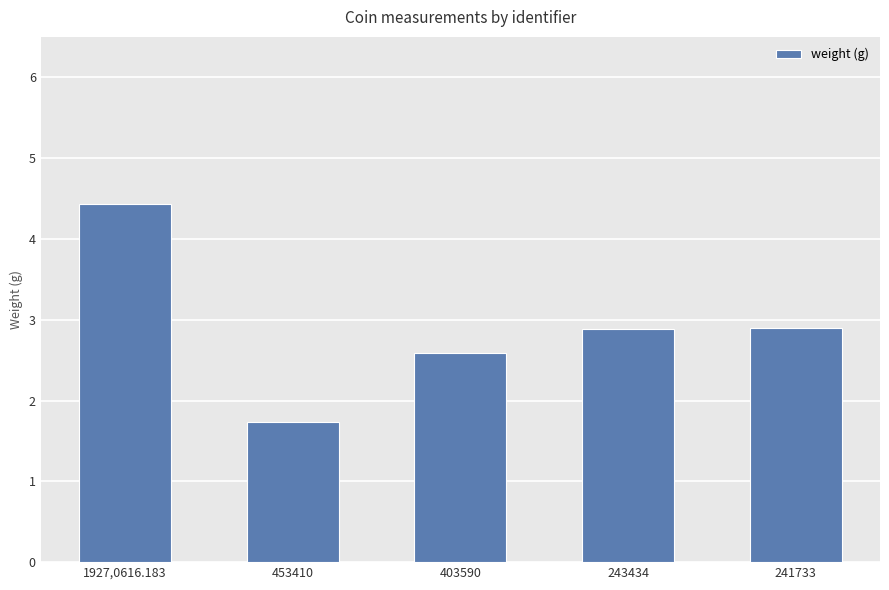

Approximately how many times larger is the value at 243434 compared to 403590?

1.1